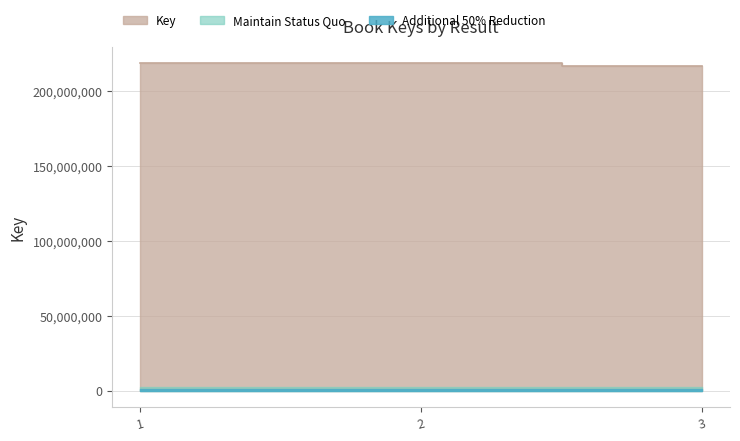

What is the maximum value shown in the chart?

218355406